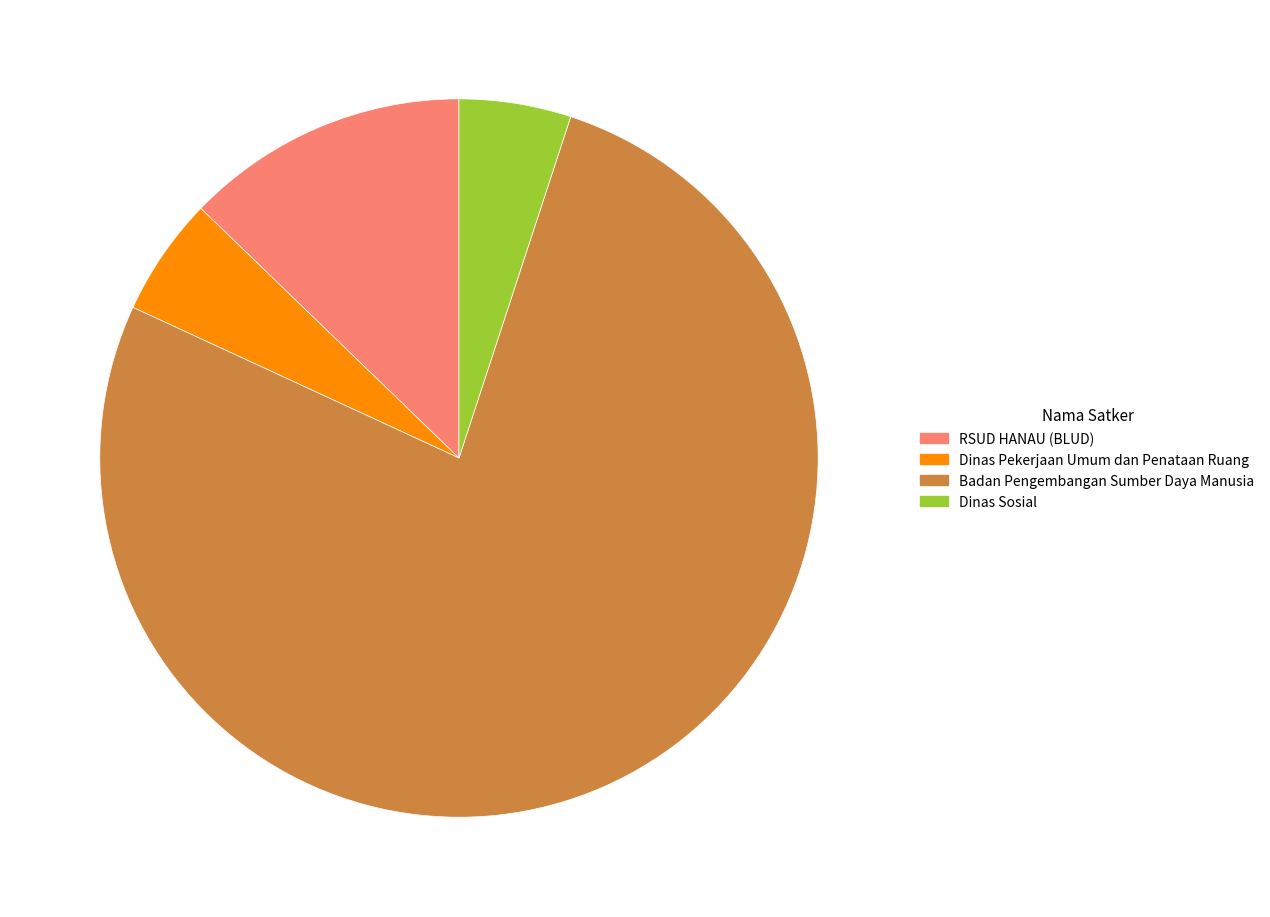

Is there any slice that represents more than half of the pie?

Yes